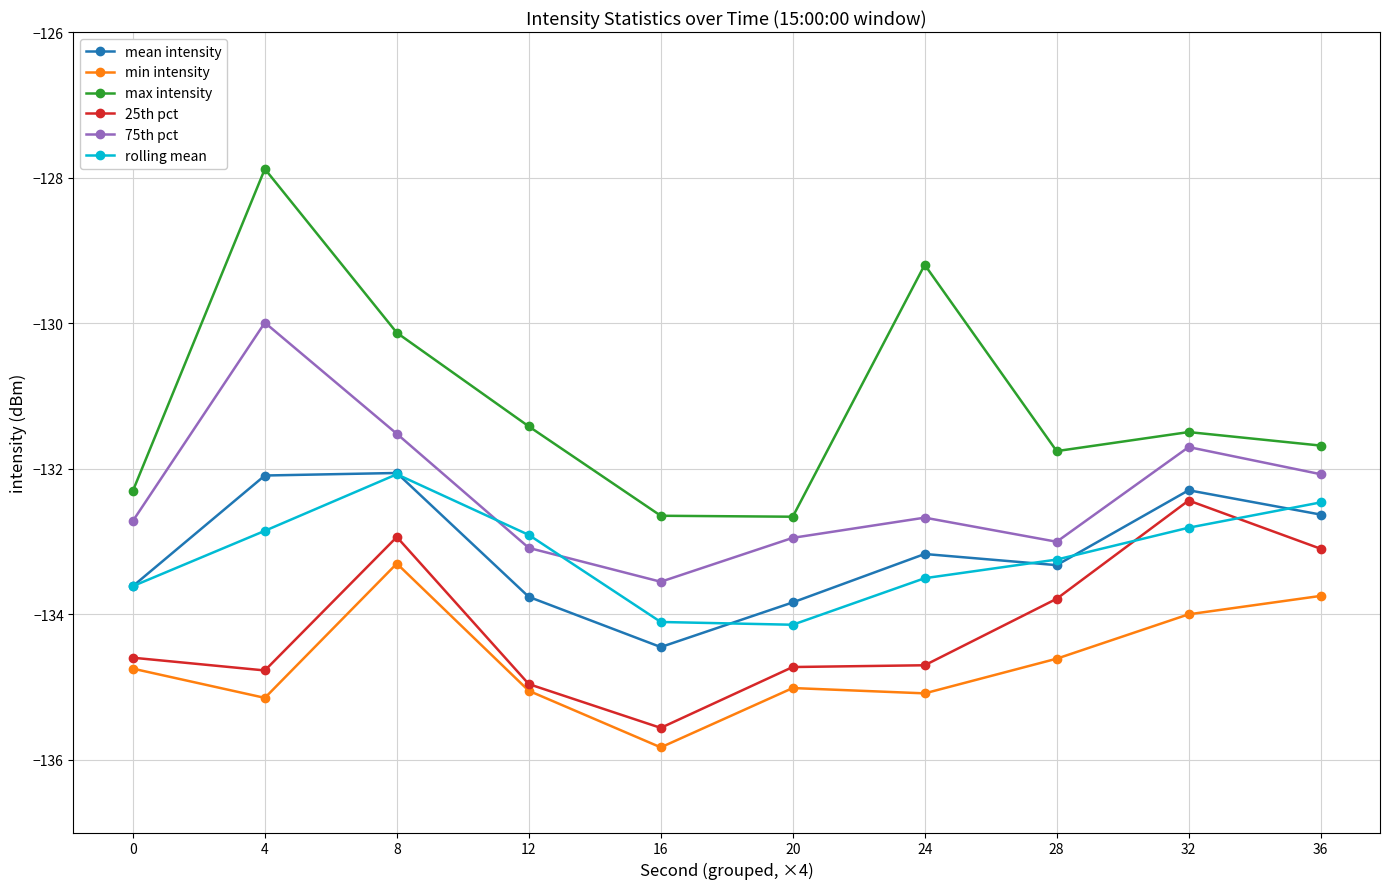

Does the chart display data point markers on the line(s)?

Yes